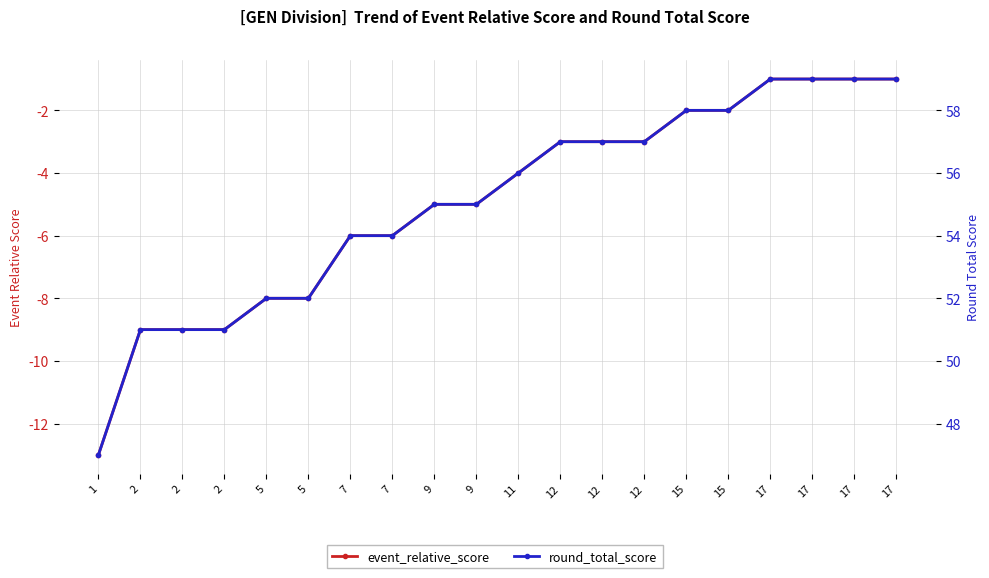

Rank the series at 2 from lowest to highest value.

event_relative_score, round_total_score